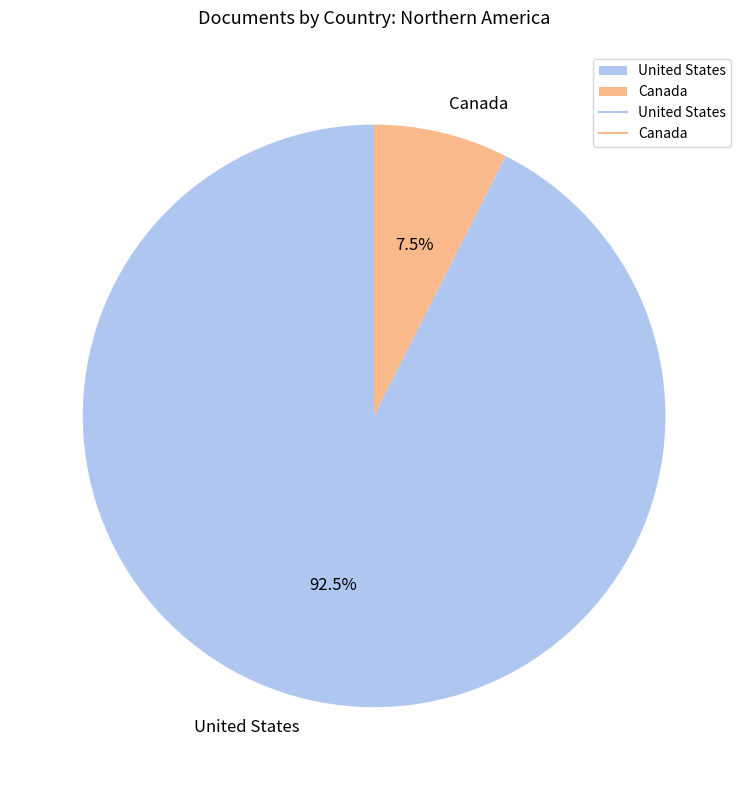

How many segments does this pie chart have?

2